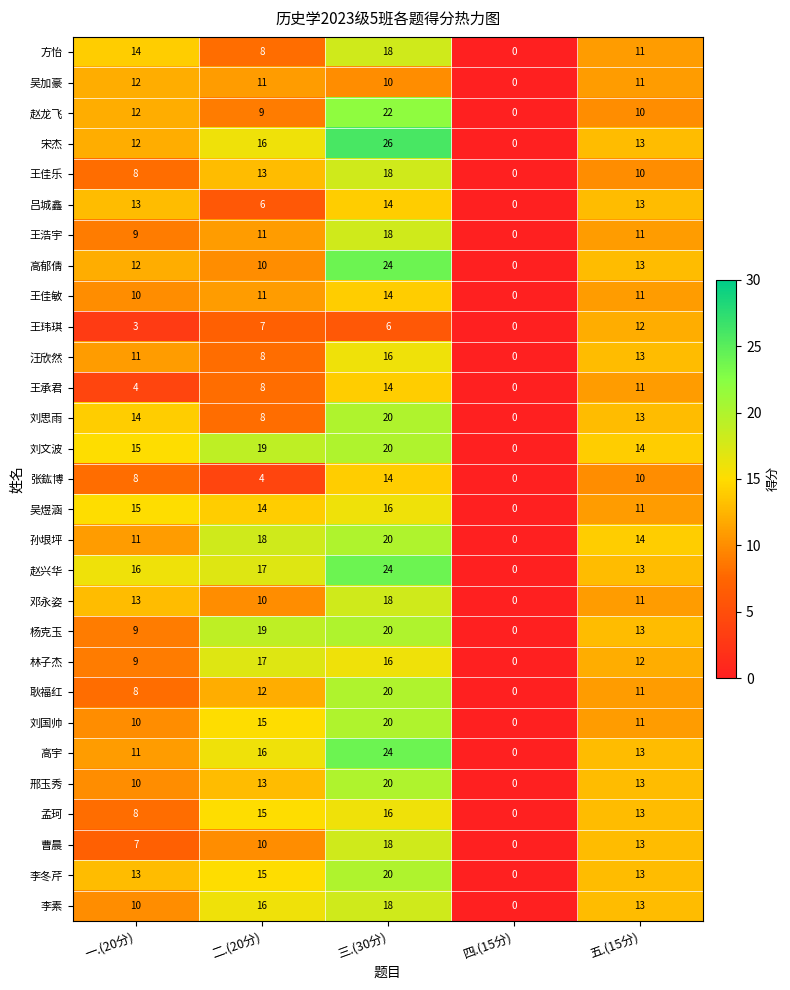

Which category has the highest value across all series?

三.(30分)